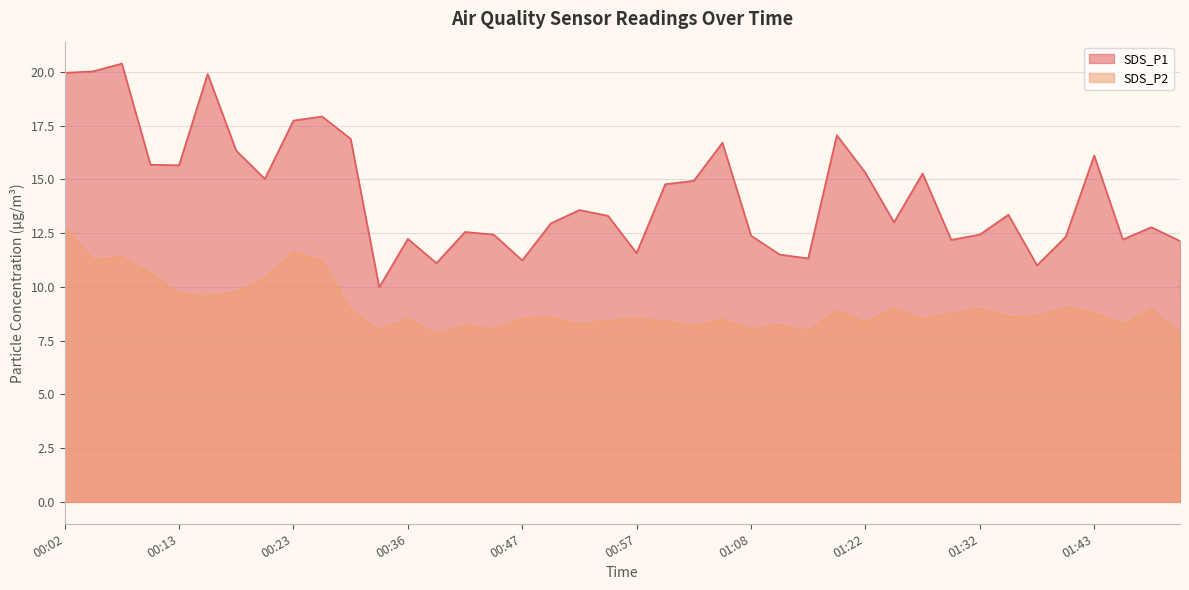

Is it true that SDS_P2 equals 8.0 at 00:34?

True